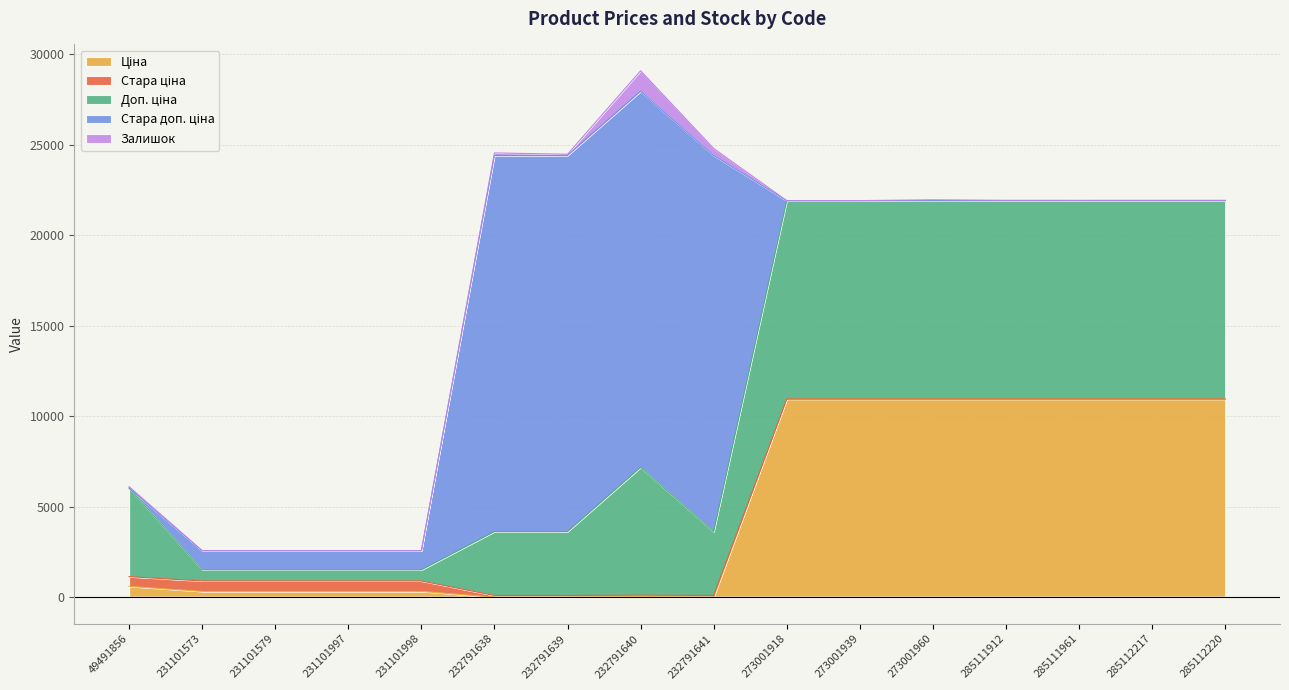

True or false: Ціна has a value of 10952.0 at 273001939.

True